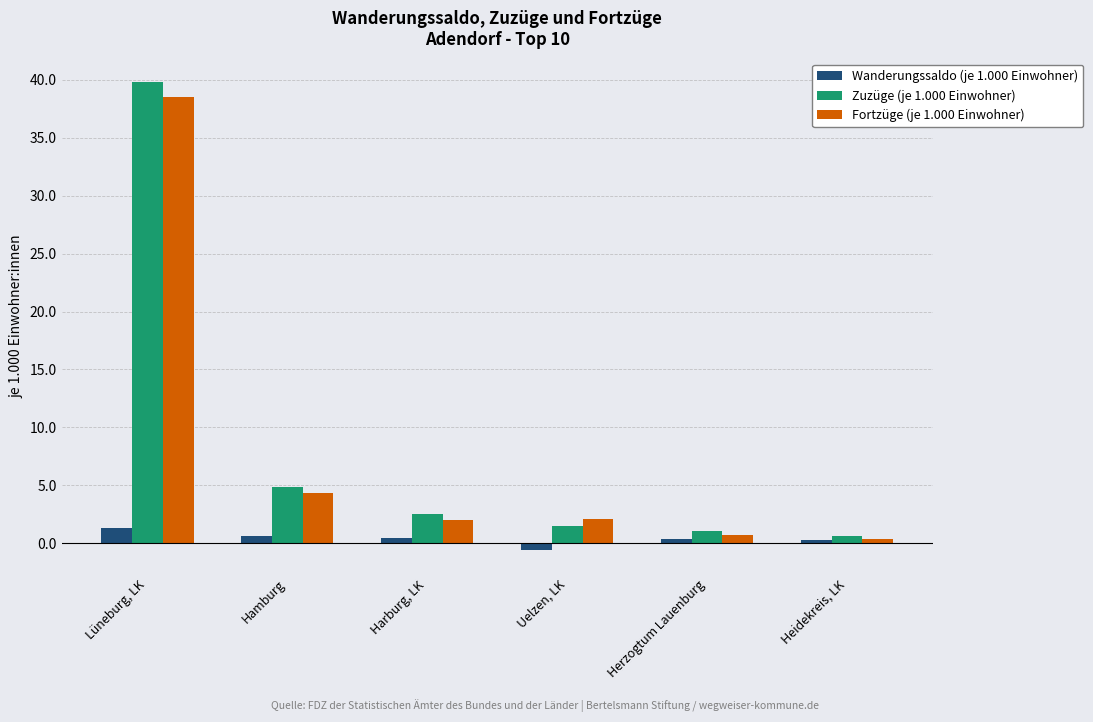

How many data points in Zuzüge (je 1.000 Einwohner) are above 2?

3